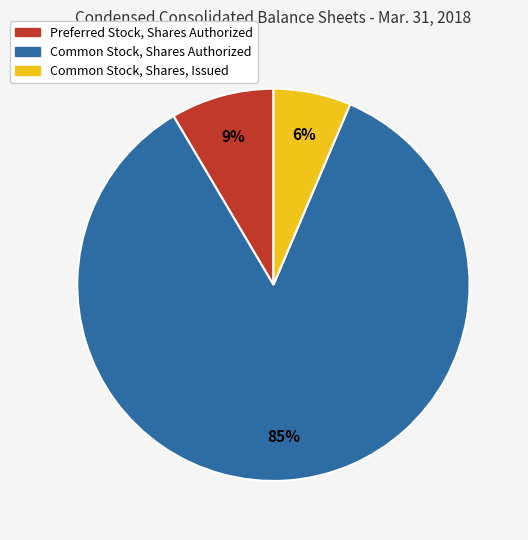

What percentage is the Common Stock, Shares, Issued slice, to the nearest percent?

6%